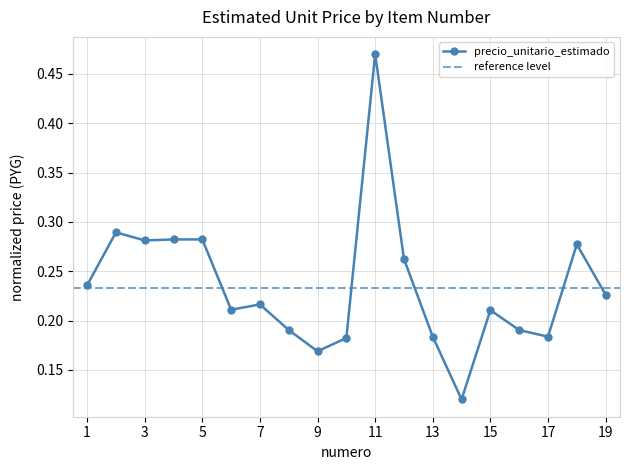

List the labels in order of value, smallest first.

14, 9, 10, 13, 17, 8, 16, 15, 6, 7, 19, 1, 12, 18, 3, 4, 5, 2, 11